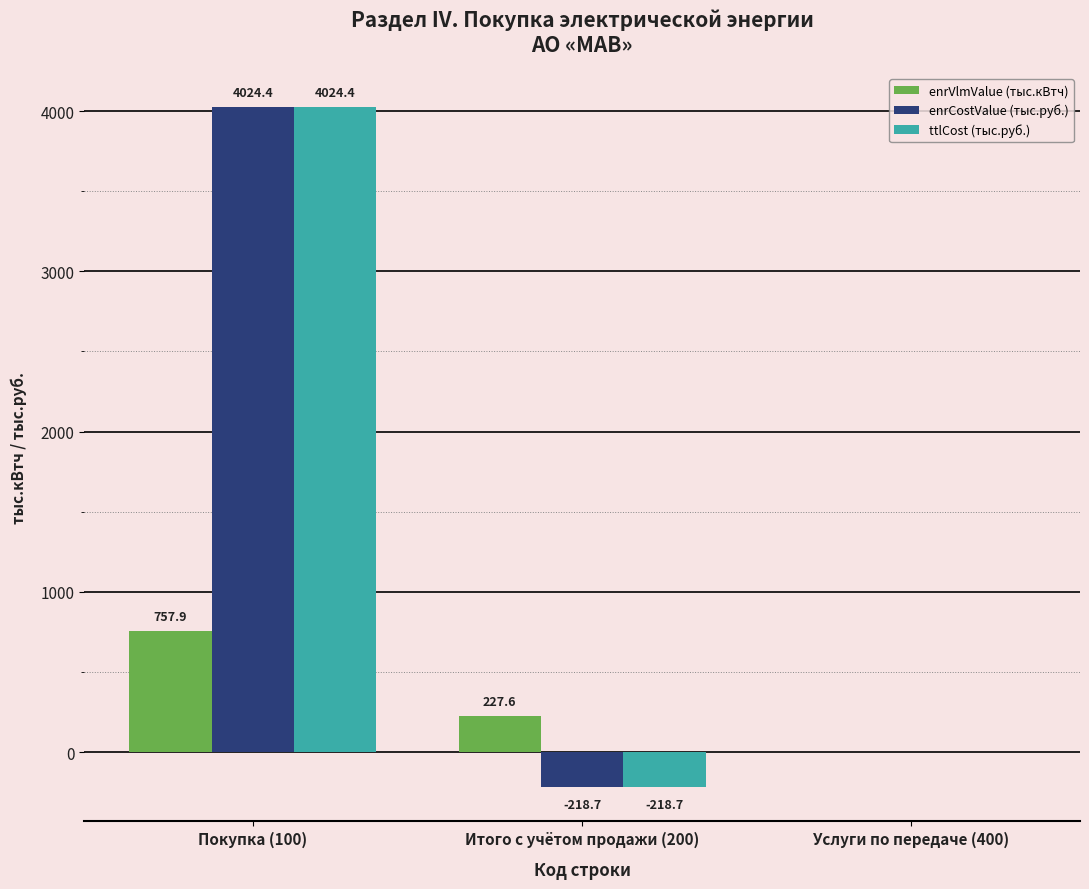

At which category does the chart reach its peak across all series?

Покупка (100)